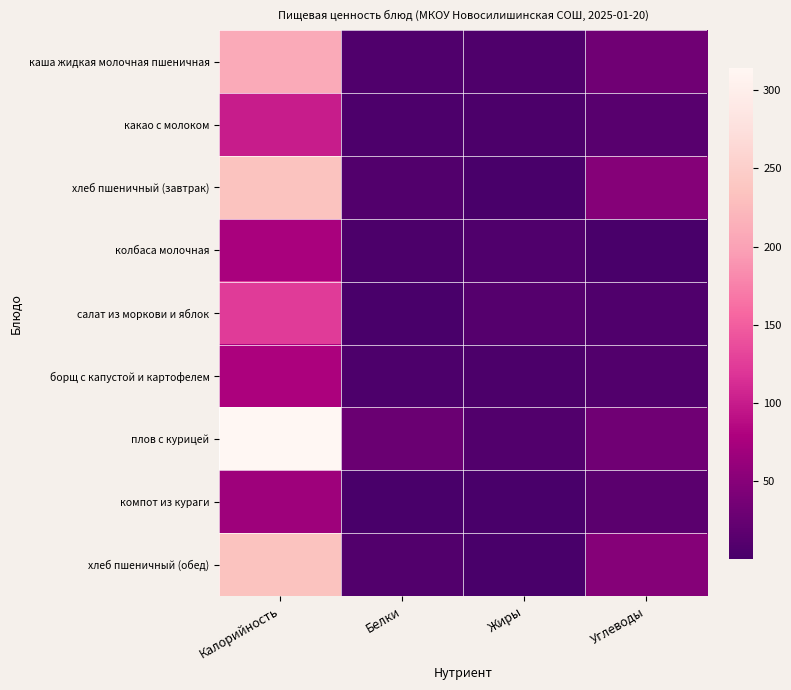

At which category is the sum across all series the highest?

Калорийность